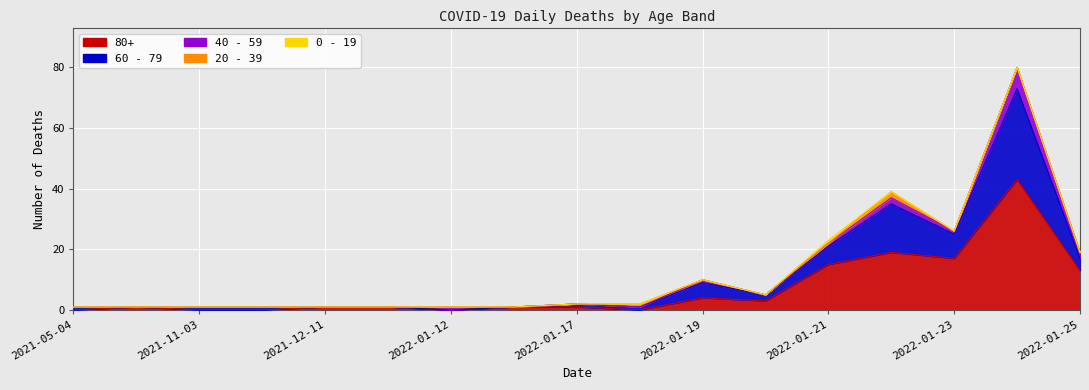

Reading left to right, transcribe all the data shown in this chart.

80+: 0	1	0	0	1	1	0	1	1	0	4	3	15	19	17	43	13
60 - 79: 1	0	1	1	0	0	0	0	1	1	5	2	6	16	8	30	4
40 - 59: 0	0	0	0	0	0	1	0	0	0	1	0	1	2	1	7	2
20 - 39: 0	0	0	0	0	0	0	0	0	1	0	0	0	2	0	0	0
0 - 19: 0	0	0	0	0	0	0	0	0	0	0	0	1	0	0	0	0